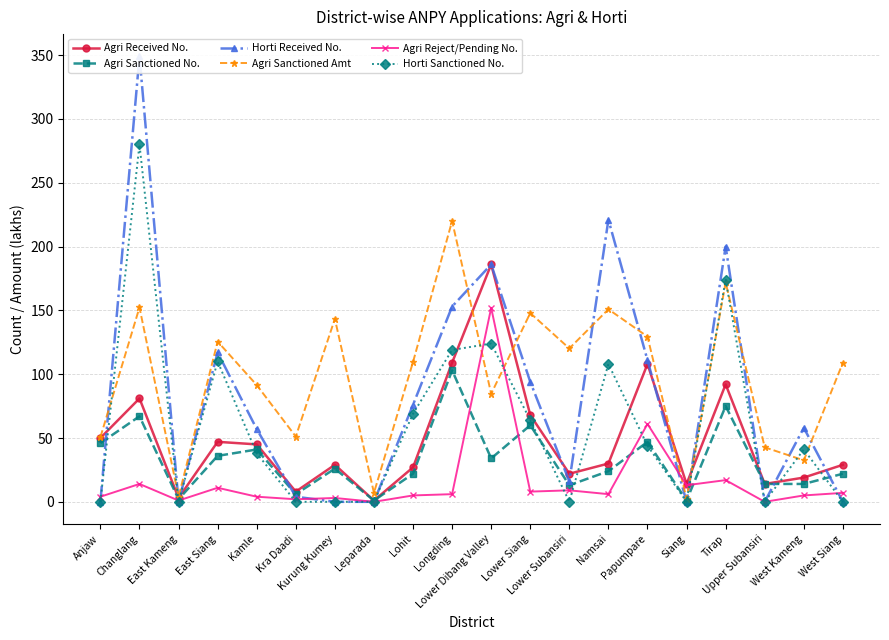

What is the sum of all Horti Received No. values?

1642.0